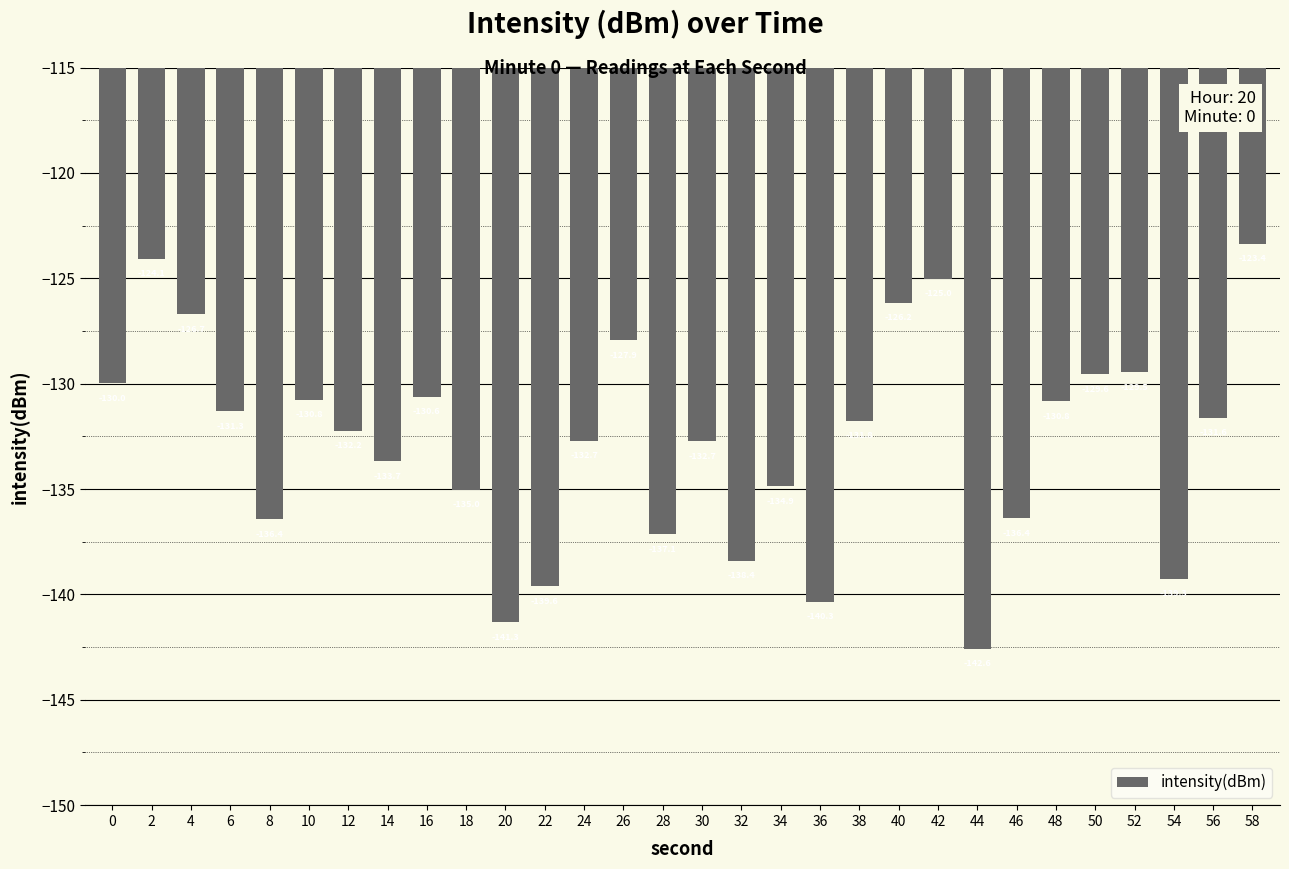

The chart shows a value of -192.0 at 28. True or false?

False